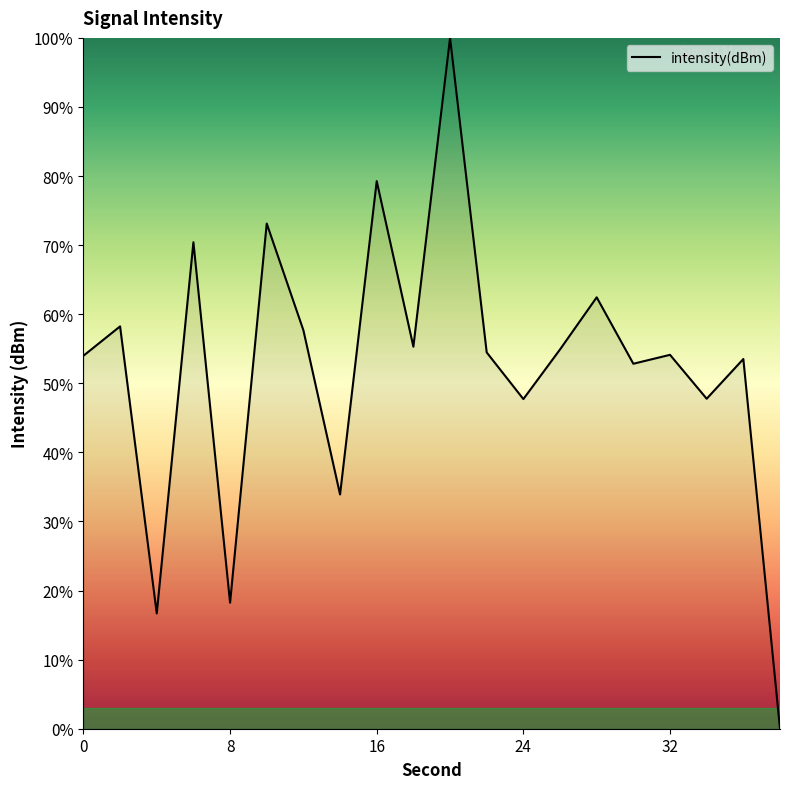

What is the maximum value shown in the chart?

100.0